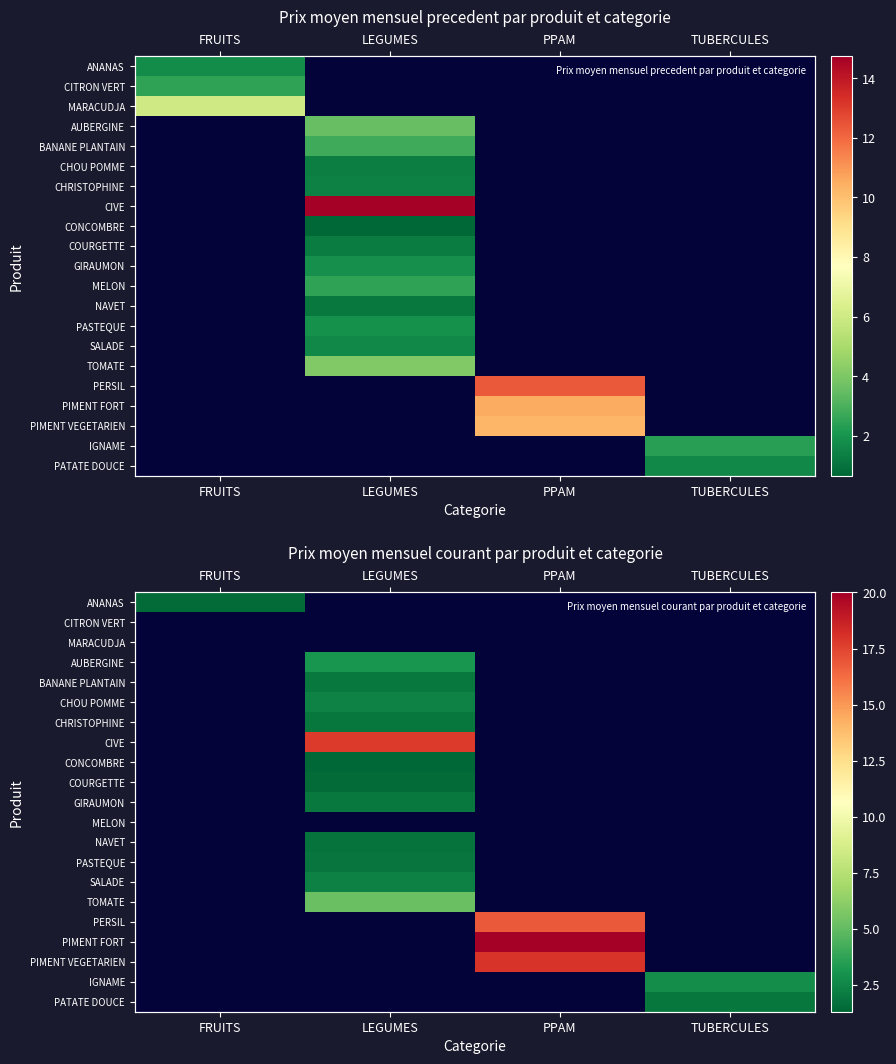

The CHOU POMME series shows 4.1 at LEGUMES. True or false?

False